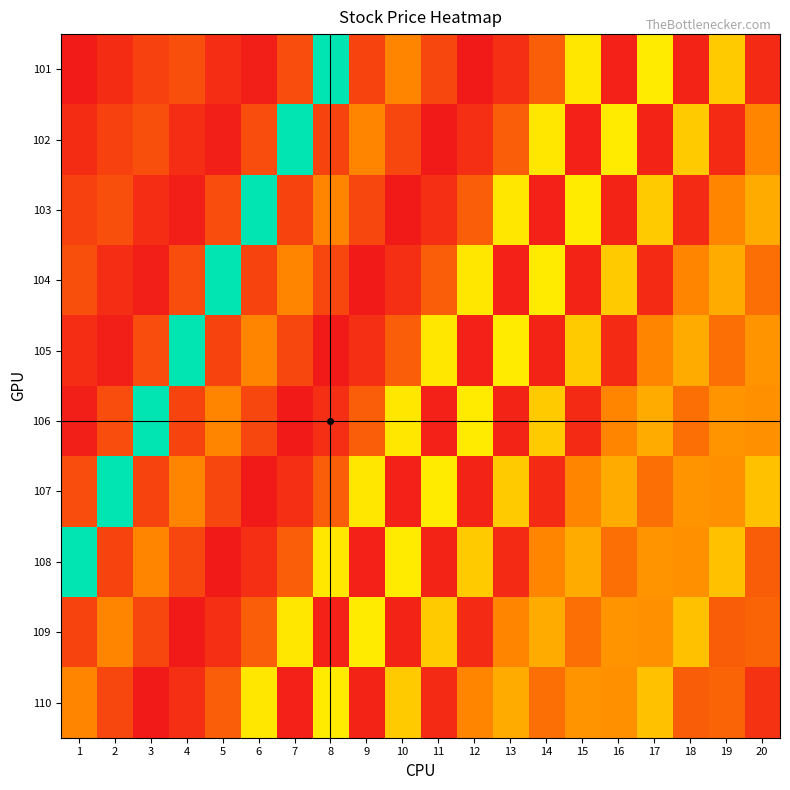

Rank the series at 1 from highest to lowest value.

108, 110, 104, 107, 109, 103, 105, 102, 106, 101